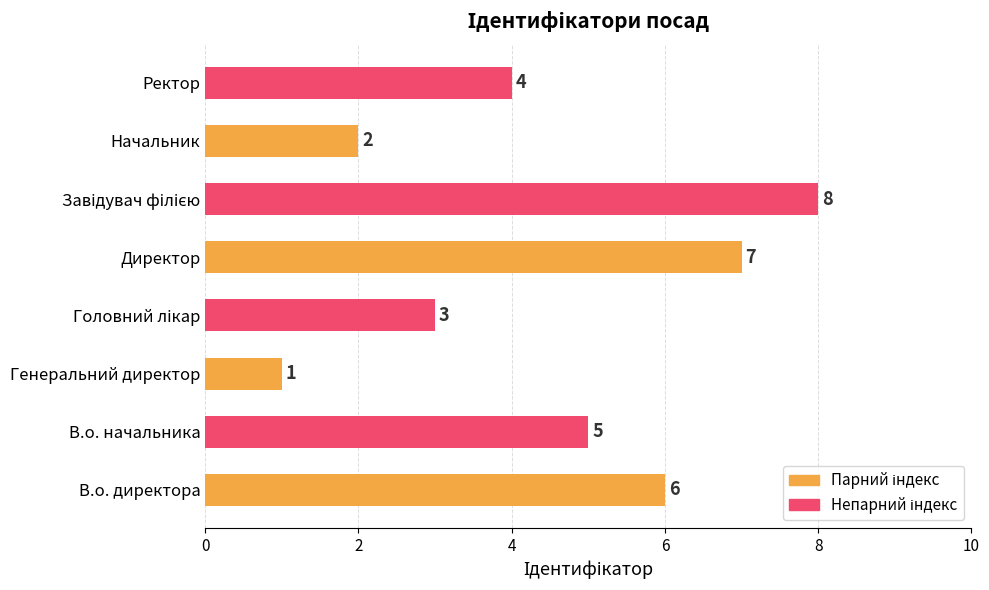

Read the value at В.о. директора.

6